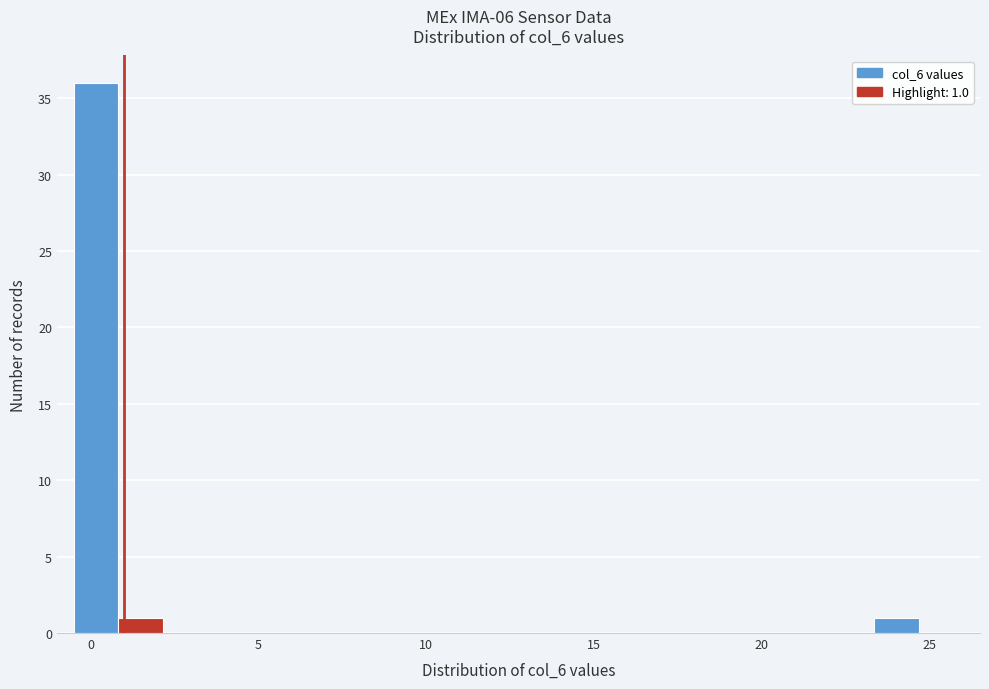

Around what value on the x-axis is the tallest bar? Give the approximate position of its centre, as read against the axis.

0.0